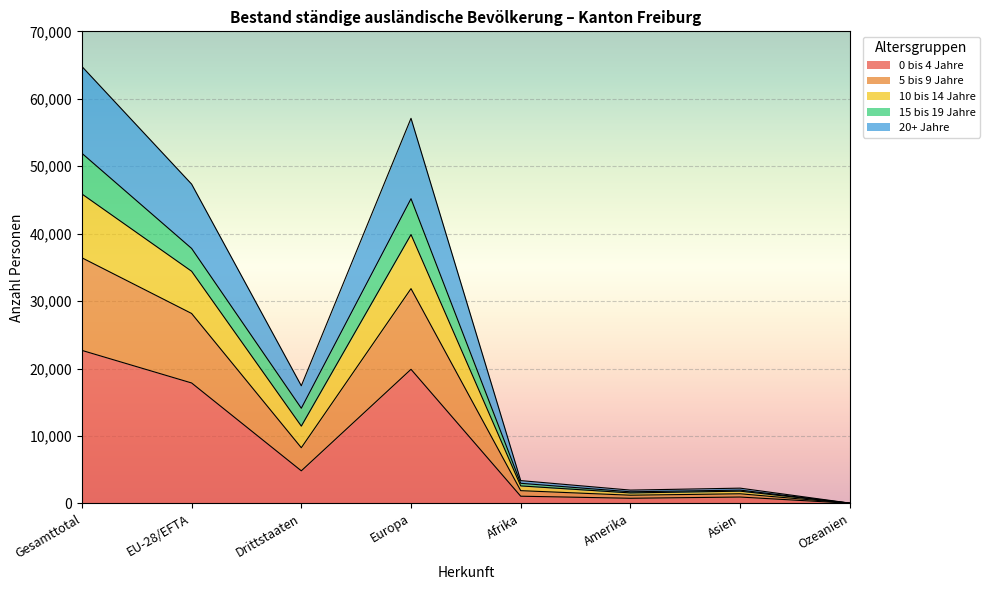

At which category is the sum across all series the highest?

Gesamttotal